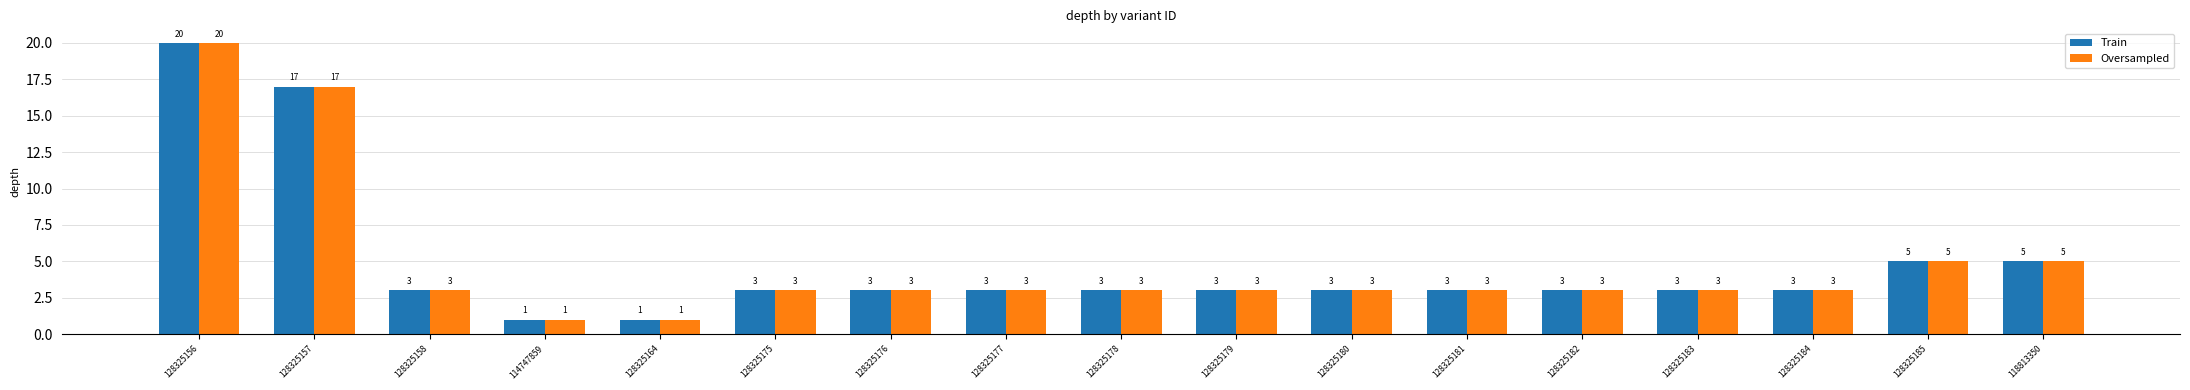

What is the average value of the Train series?

5